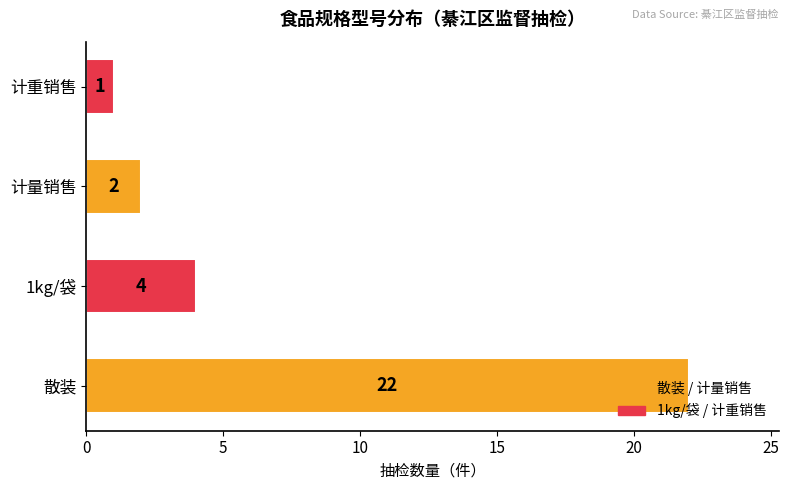

Are the bars horizontal?

Yes